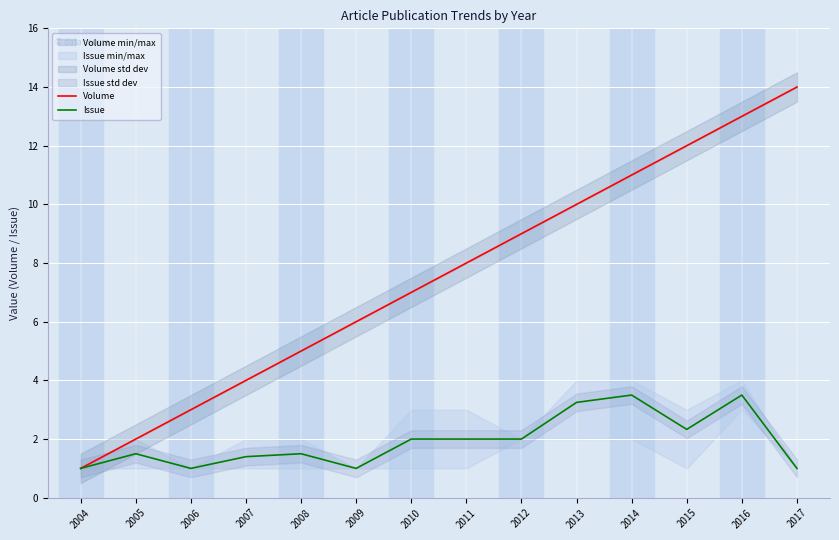

What is the highest value of the Issue series?

3.5